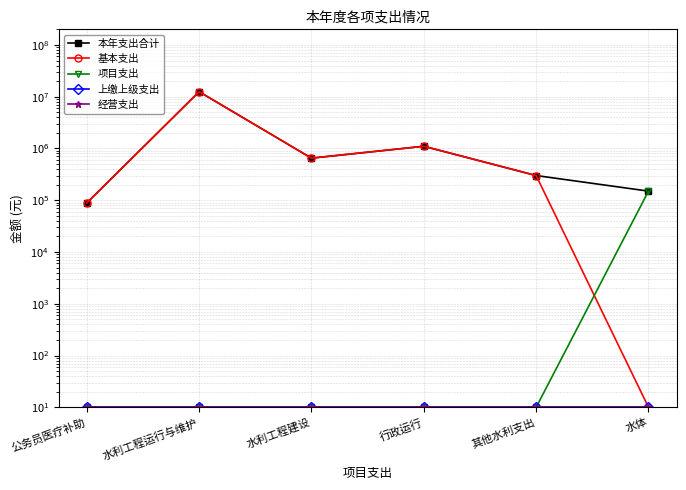

Reading left to right, transcribe all the data shown in this chart.

本年支出合计: 公务员医疗补助=88500.0	水利工程运行与维护=12482430.0	水利工程建设=650006.0	行政运行=1102694.0	其他水利支出=300000.0	水体=150000.0
基本支出: 公务员医疗补助=88500.0	水利工程运行与维护=12482430.0	水利工程建设=650006.0	行政运行=1102694.0	其他水利支出=300000.0	水体=10.0
项目支出: 公务员医疗补助=10.0	水利工程运行与维护=10.0	水利工程建设=10.0	行政运行=10.0	其他水利支出=10.0	水体=150000.0
上缴上级支出: 公务员医疗补助=10.0	水利工程运行与维护=10.0	水利工程建设=10.0	行政运行=10.0	其他水利支出=10.0	水体=10.0
经营支出: 公务员医疗补助=10.0	水利工程运行与维护=10.0	水利工程建设=10.0	行政运行=10.0	其他水利支出=10.0	水体=10.0